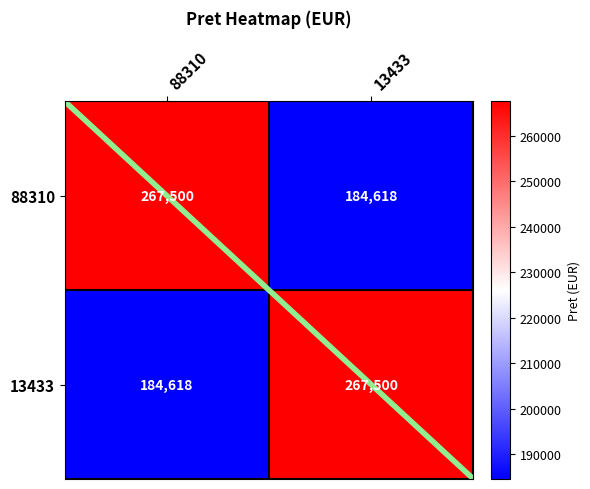

At 88310, list the series in order from largest to smallest.

88310, 13433